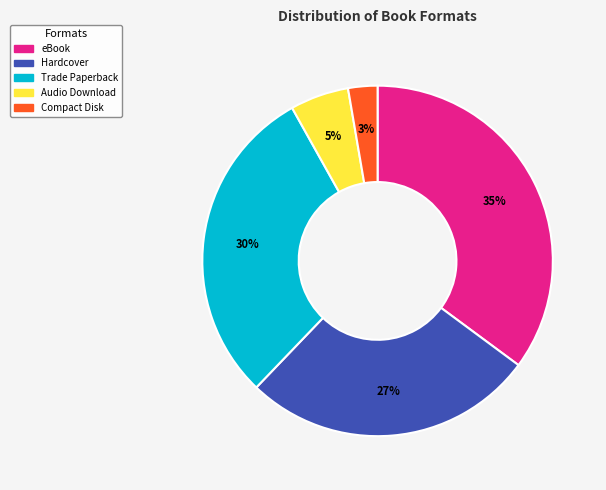

Does any single category account for the majority?

No